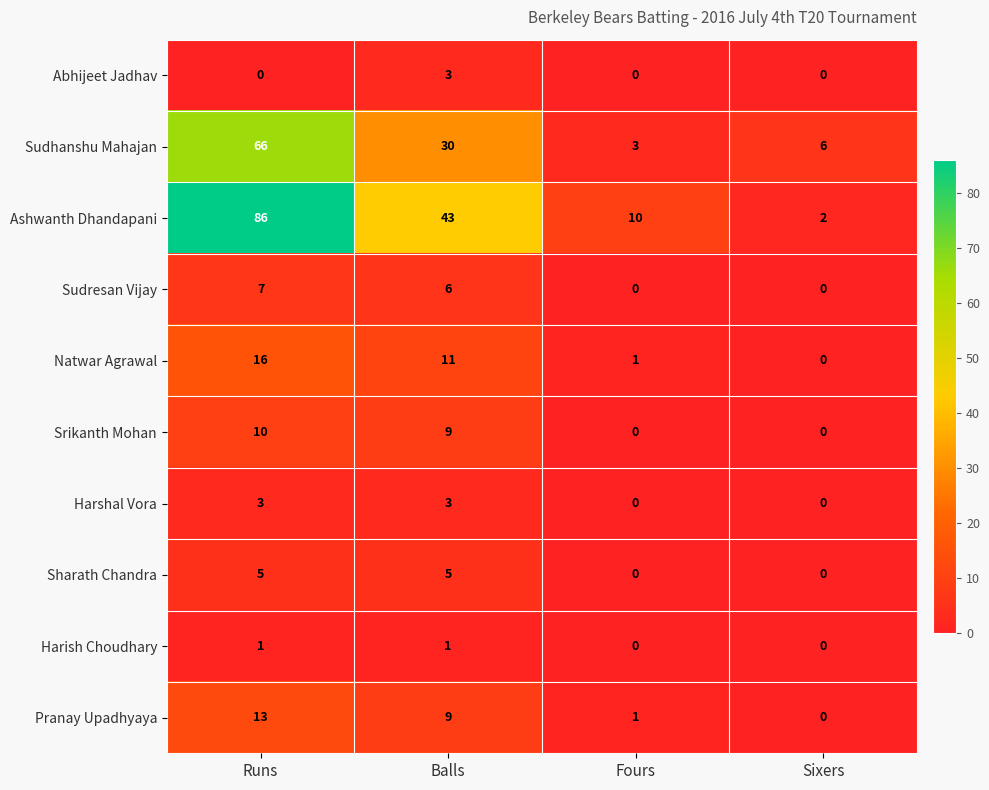

At which category is the sum across all series the highest?

Runs